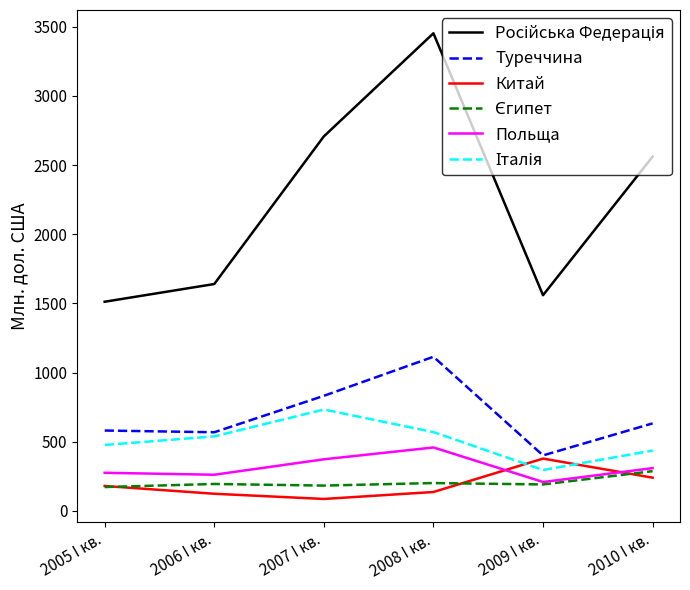

The Китай series shows 240.8 at 2010 I кв.. True or false?

True